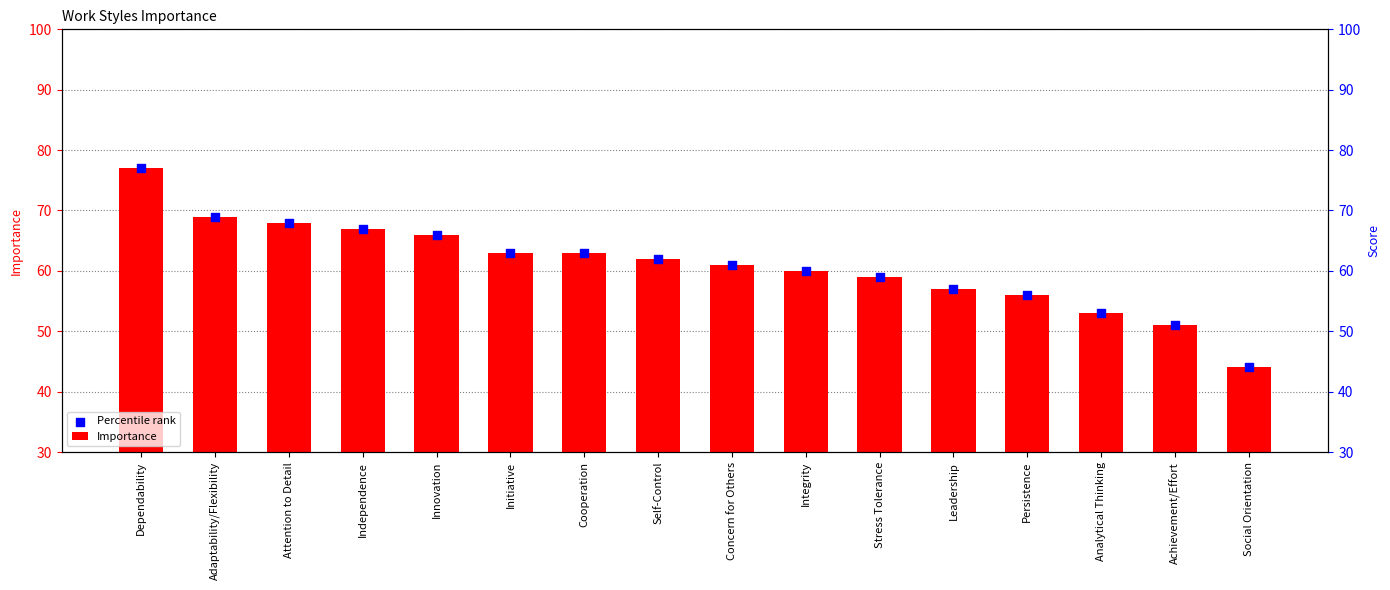

Which series has the largest Y range (max minus min)?

Importance